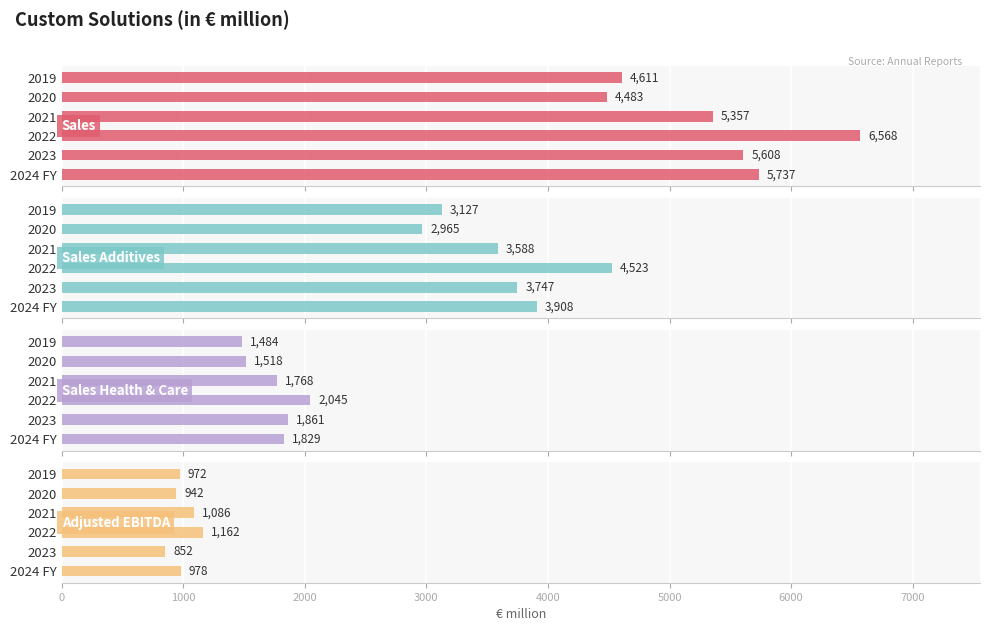

At how many categories does at least one series exceed 1511?

6